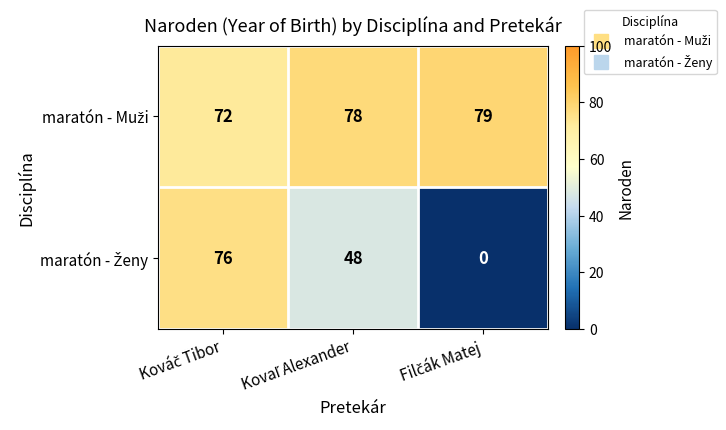

At how many categories does at least one series exceed 64?

3